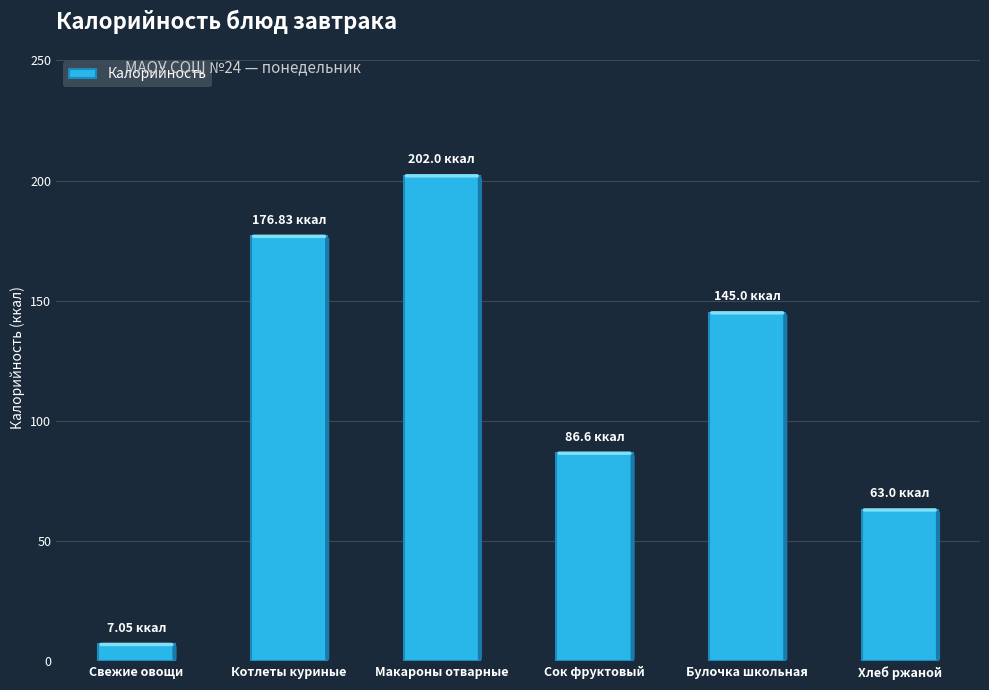

The chart shows a value of 61.4 at Булочка школьная. True or false?

False